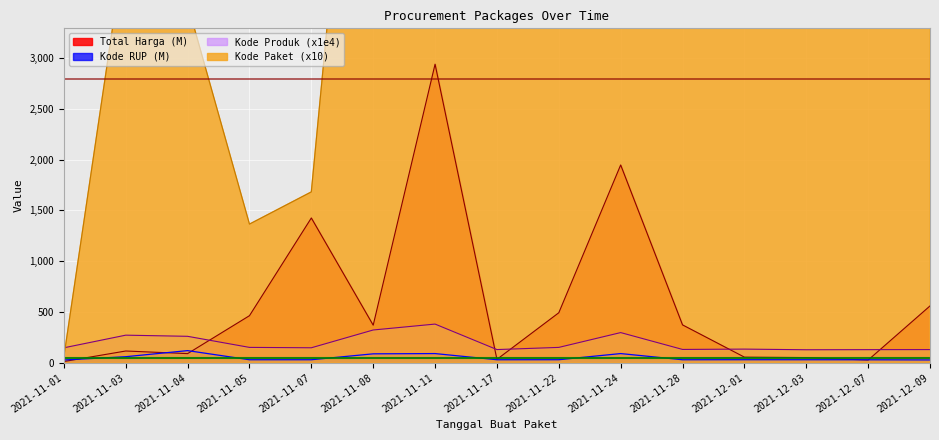

What is the total value across all series at 2021-11-24?

16499.1